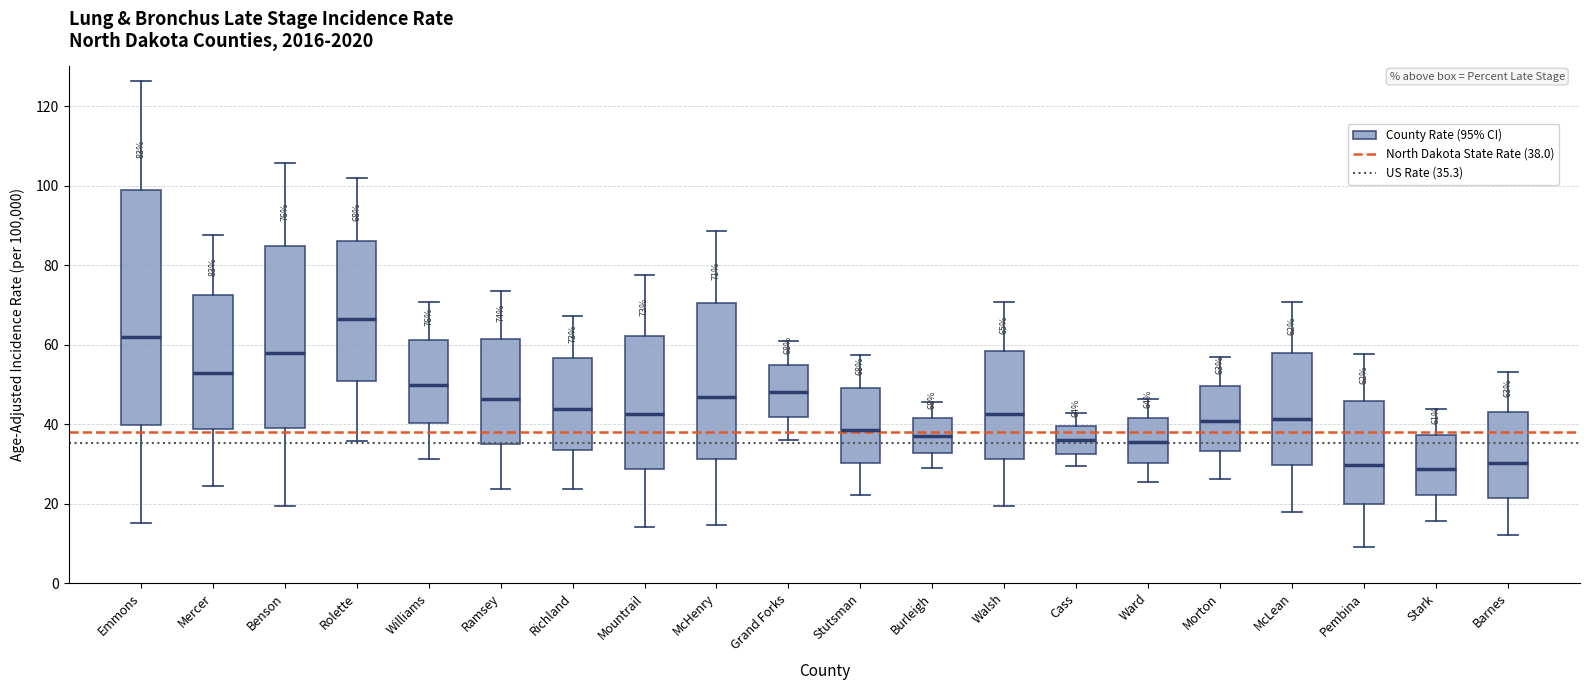

Which box is the tallest, from its lower edge to its upper edge?

Emmons